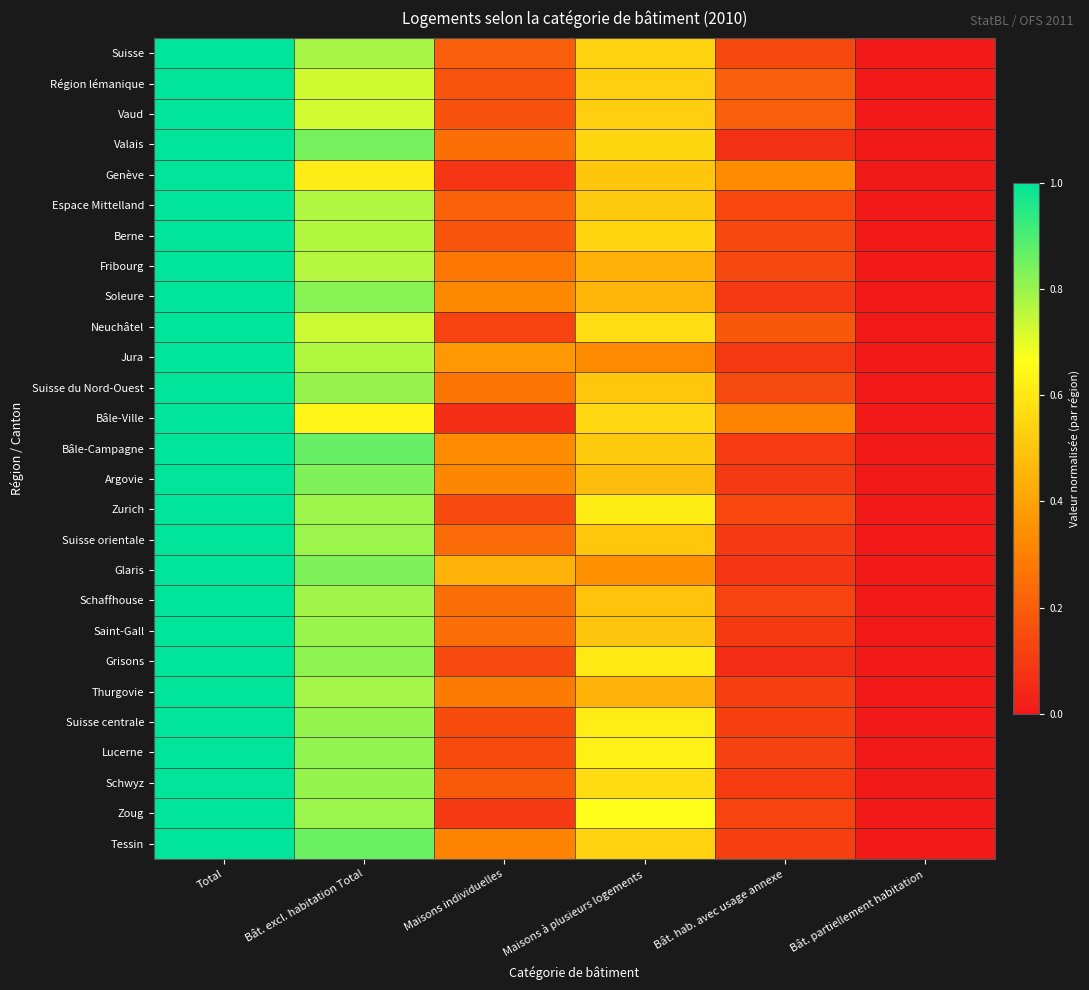

List the series in order of their peak value, lowest first.

Glaris, Jura, Schaffhouse, Zoug, Schwyz, Neuchâtel, Bâle-Ville, Thurgovie, Soleure, Fribourg, Bâle-Campagne, Grisons, Lucerne, Valais, Genève, Tessin, Saint-Gall, Argovie, Suisse centrale, Vaud, Berne, Suisse du Nord-Ouest, Suisse orientale, Zurich, Région lémanique, Espace Mittelland, Suisse